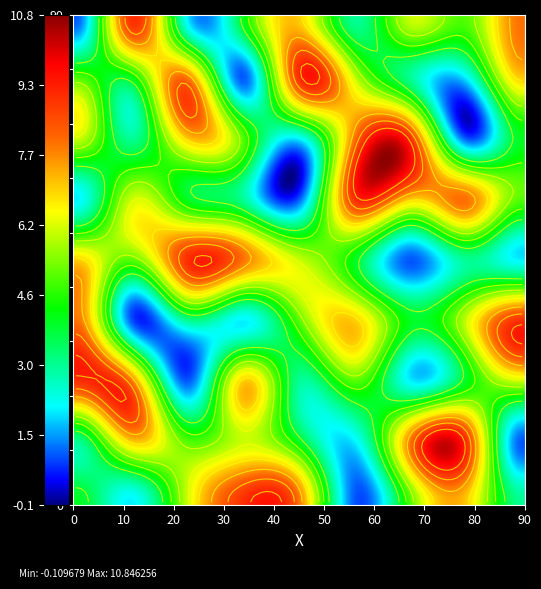

How many data points does each series have?

9